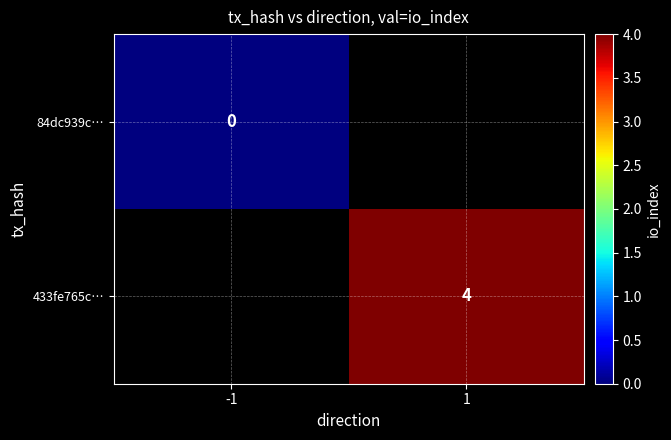

The value of 433fe765c… at 1 is 7. True or false?

False